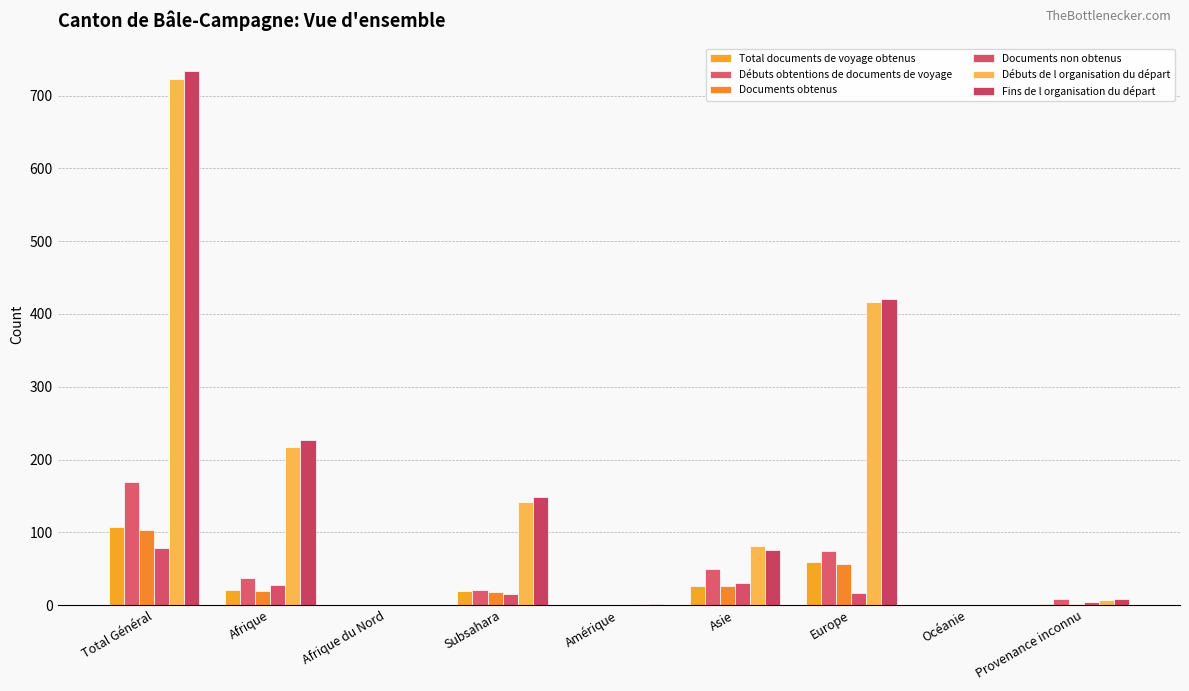

Is it true that Documents obtenus equals 18 at Subsahara?

True